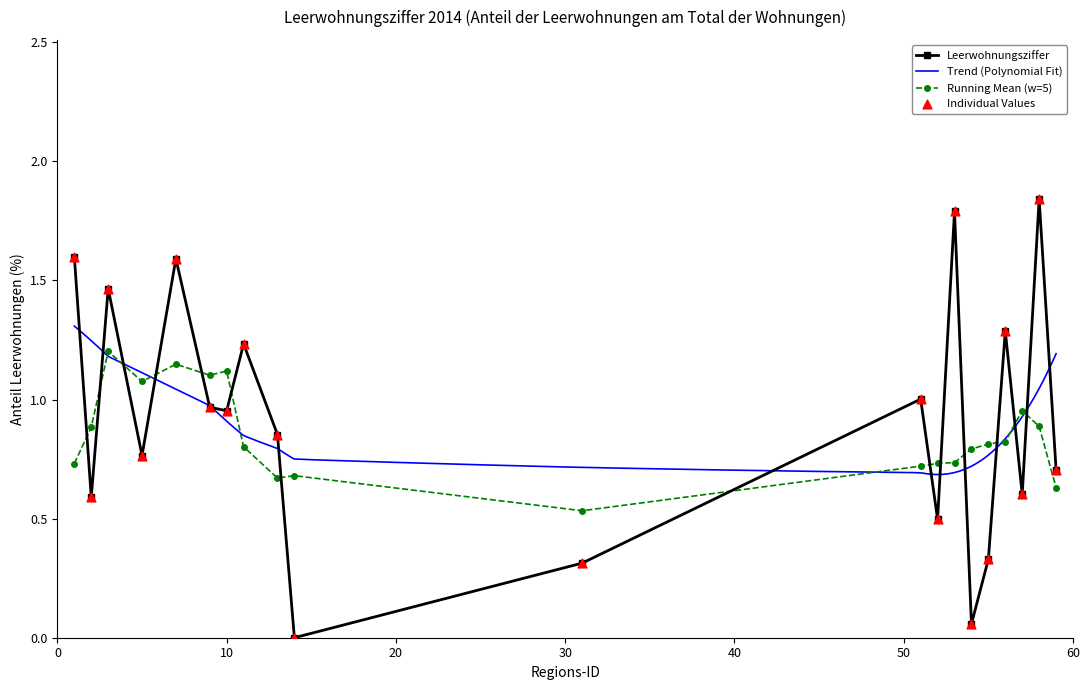

Which has a higher value, 31 or 5?

5